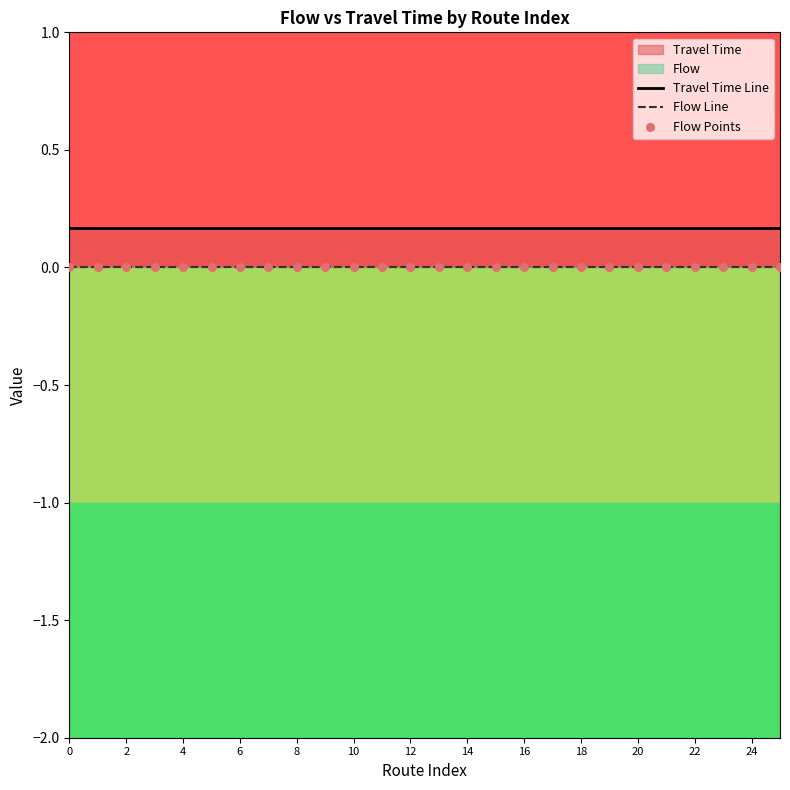

Is the value of Flow Line at 25 greater than the value of Flow Points at 22?

No